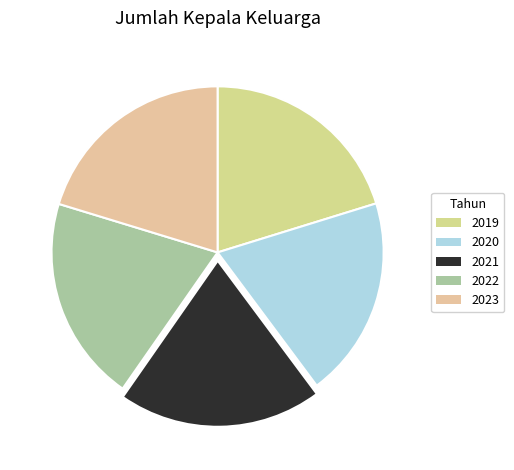

To the nearest percent, what is the combined percentage of 2019 and 2022?

40%